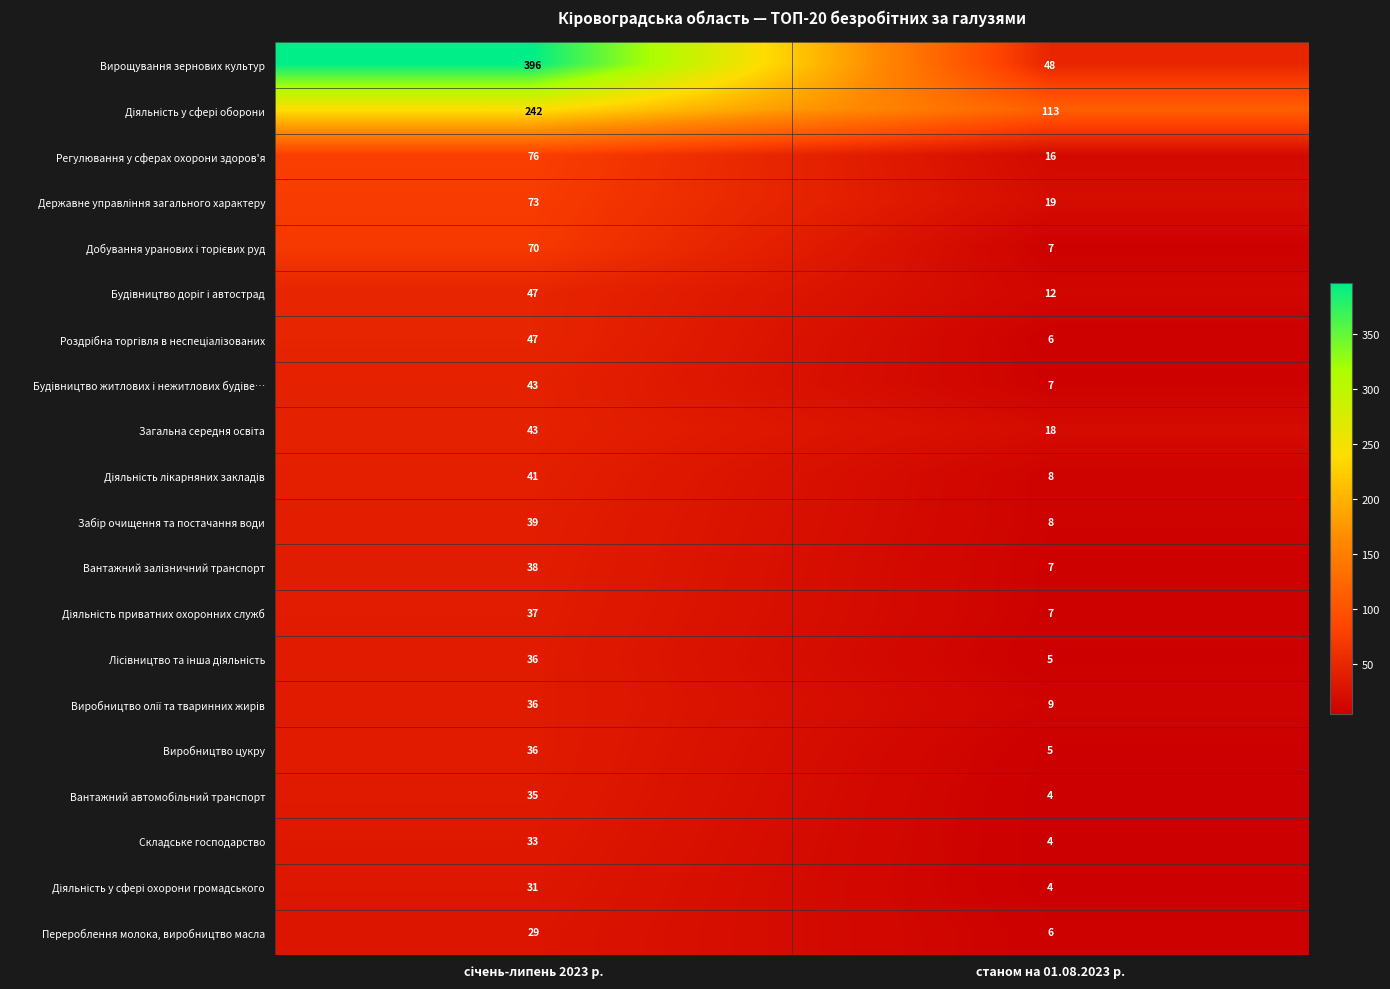

Is it true that Складське господарство equals 4 at станом на 01.08.2023 р.?

True